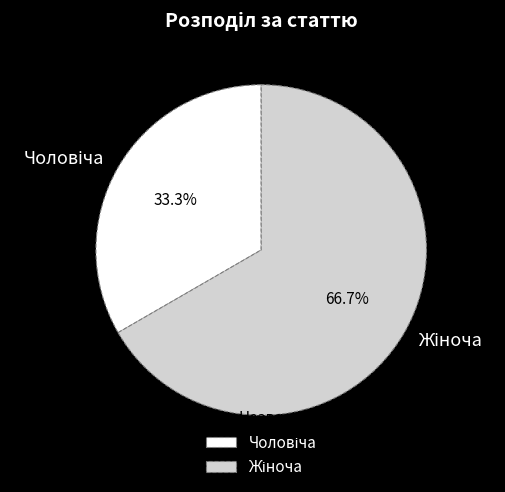

Is there any slice that represents more than half of the pie?

Yes